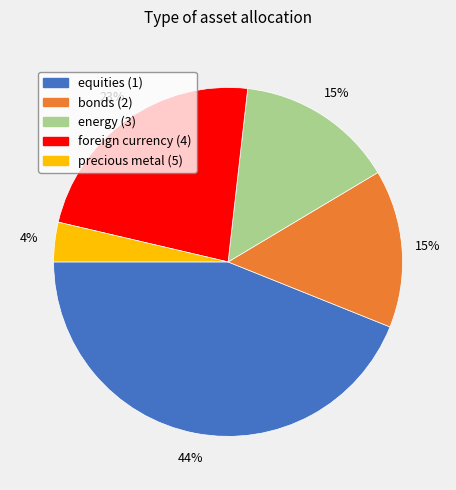

Count the number of slices in the pie.

5